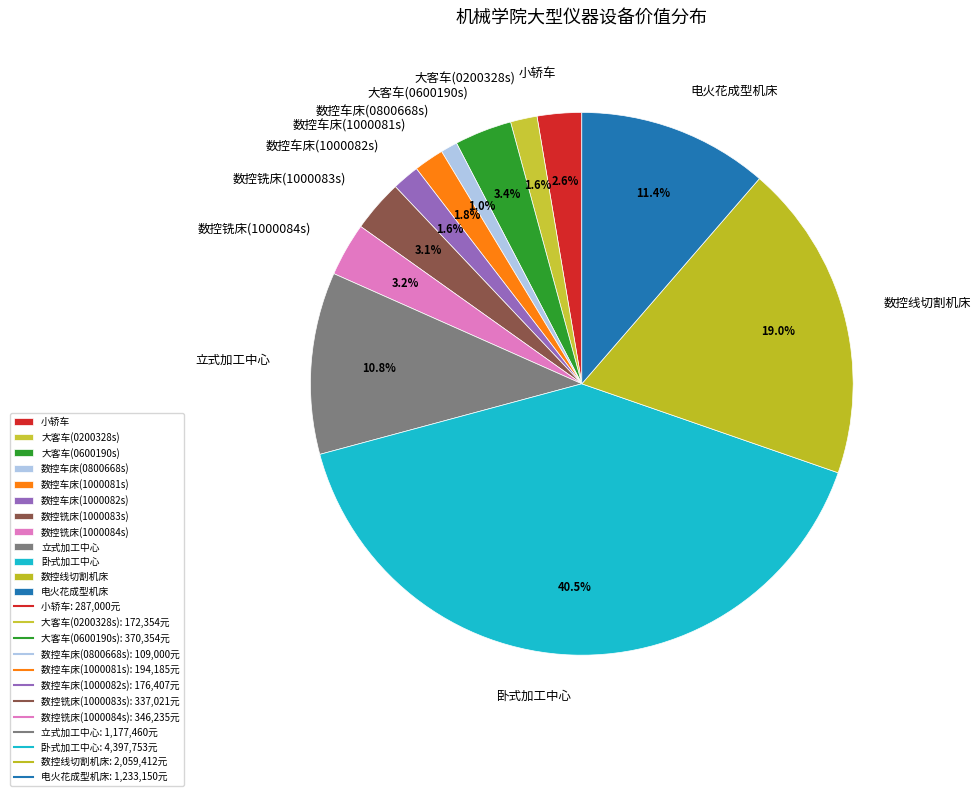

Count the number of slices in the pie.

12